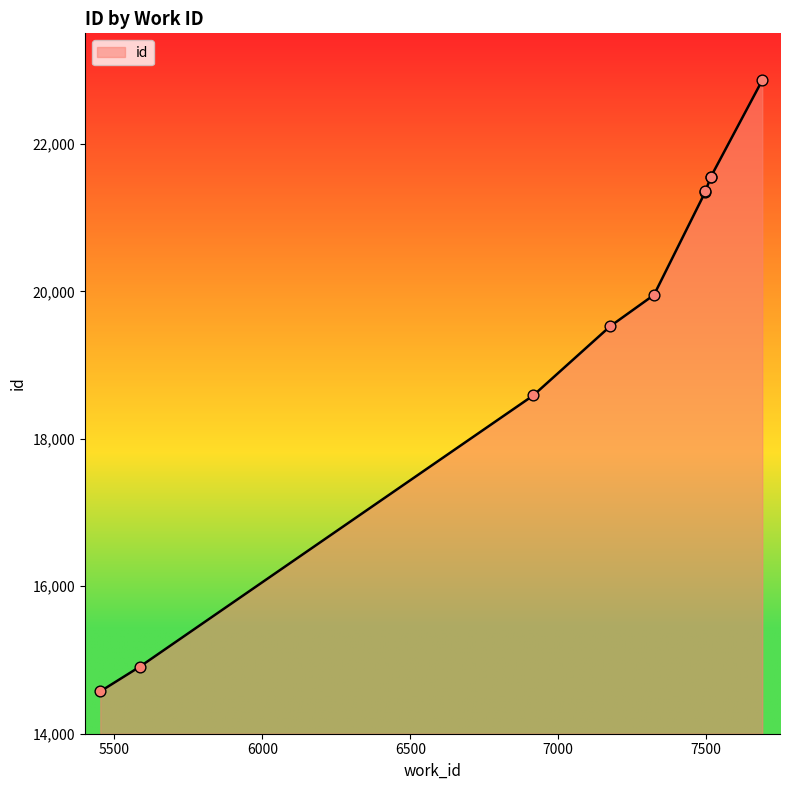

What is the ratio of the value at 5586 to the value at 7498?

0.7